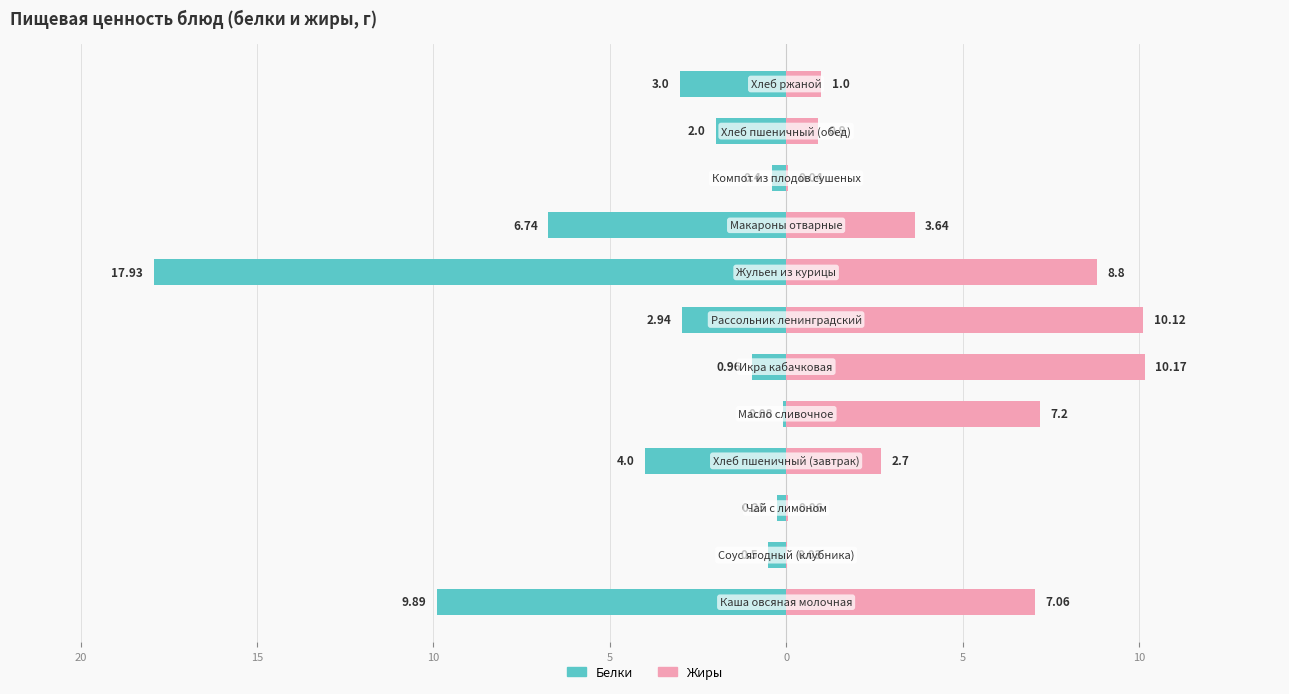

How many bars are there in total?

24